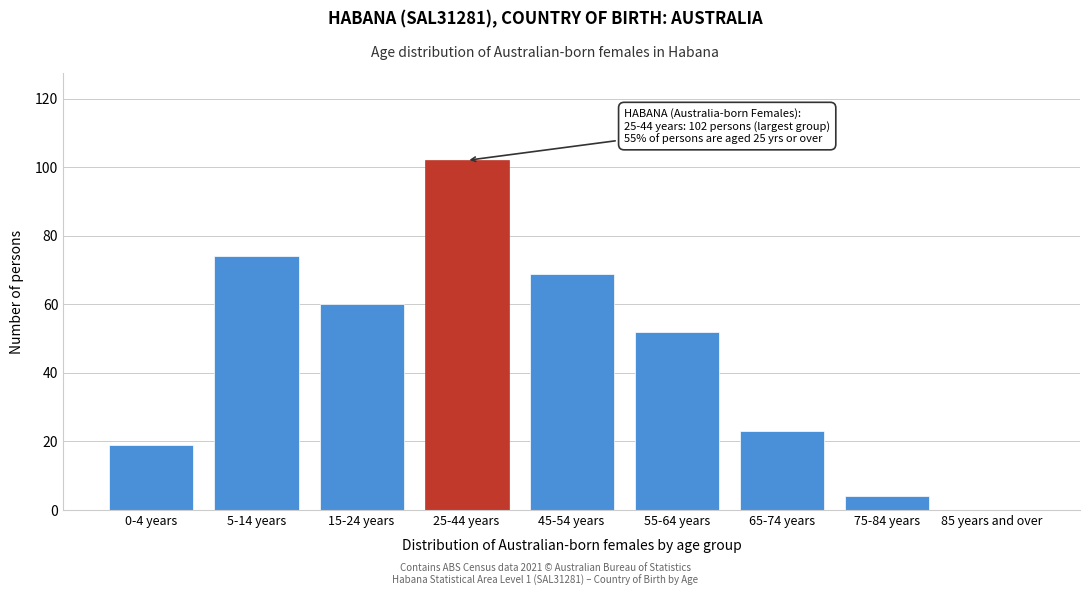

Reading left to right, list all the values displayed in this chart.

0-4 years=19	5-14 years=74	15-24 years=60	25-44 years=102	45-54 years=69	55-64 years=52	65-74 years=23	75-84 years=4	85 years and over=0